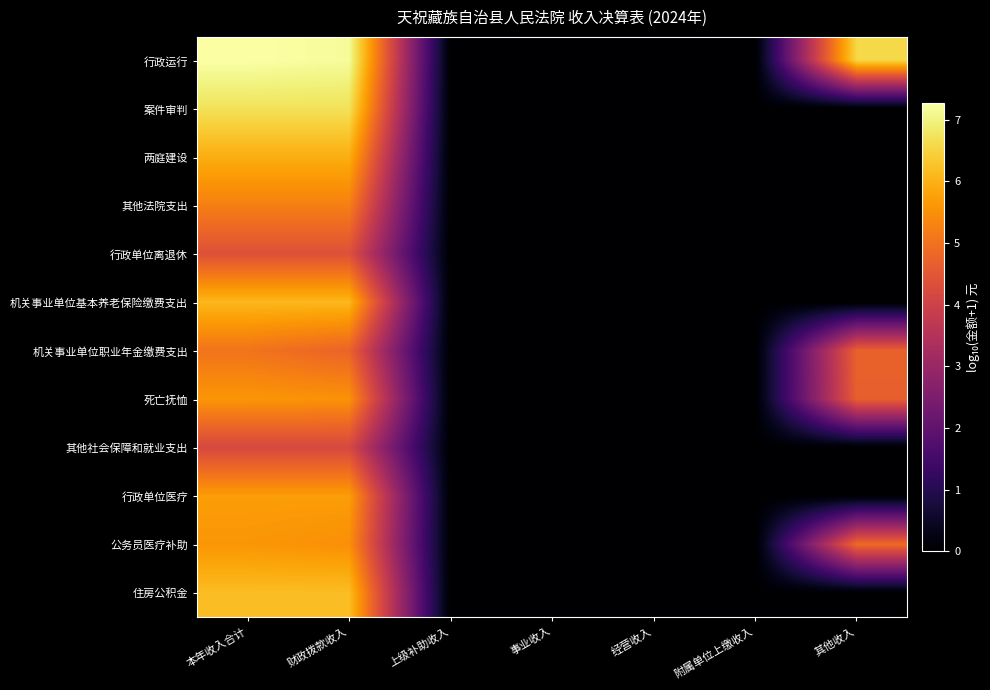

Reading left to right, extract all data points from this chart.

行政运行: 本年收入合计=7.3	财政拨款收入=7.2	上级补助收入=0.0	事业收入=0.0	经营收入=0.0	附属单位上缴收入=0.0	其他收入=6.6
案件审判: 本年收入合计=6.7	财政拨款收入=6.7	上级补助收入=0.0	事业收入=0.0	经营收入=0.0	附属单位上缴收入=0.0	其他收入=0.0
两庭建设: 本年收入合计=6.0	财政拨款收入=6.0	上级补助收入=0.0	事业收入=0.0	经营收入=0.0	附属单位上缴收入=0.0	其他收入=0.0
其他法院支出: 本年收入合计=5.2	财政拨款收入=5.2	上级补助收入=0.0	事业收入=0.0	经营收入=0.0	附属单位上缴收入=0.0	其他收入=0.0
行政单位离退休: 本年收入合计=4.4	财政拨款收入=4.4	上级补助收入=0.0	事业收入=0.0	经营收入=0.0	附属单位上缴收入=0.0	其他收入=0.0
机关事业单位基本养老保险缴费支出: 本年收入合计=6.1	财政拨款收入=6.1	上级补助收入=0.0	事业收入=0.0	经营收入=0.0	附属单位上缴收入=0.0	其他收入=0.0
机关事业单位职业年金缴费支出: 本年收入合计=5.0	财政拨款收入=4.8	上级补助收入=0.0	事业收入=0.0	经营收入=0.0	附属单位上缴收入=0.0	其他收入=4.7
死亡抚恤: 本年收入合计=5.6	财政拨款收入=5.5	上级补助收入=0.0	事业收入=0.0	经营收入=0.0	附属单位上缴收入=0.0	其他收入=4.7
其他社会保障和就业支出: 本年收入合计=4.2	财政拨款收入=4.2	上级补助收入=0.0	事业收入=0.0	经营收入=0.0	附属单位上缴收入=0.0	其他收入=0.0
行政单位医疗: 本年收入合计=5.7	财政拨款收入=5.7	上级补助收入=0.0	事业收入=0.0	经营收入=0.0	附属单位上缴收入=0.0	其他收入=0.0
公务员医疗补助: 本年收入合计=5.6	财政拨款收入=5.5	上级补助收入=0.0	事业收入=0.0	经营收入=0.0	附属单位上缴收入=0.0	其他收入=4.9
住房公积金: 本年收入合计=6.2	财政拨款收入=6.2	上级补助收入=0.0	事业收入=0.0	经营收入=0.0	附属单位上缴收入=0.0	其他收入=0.0